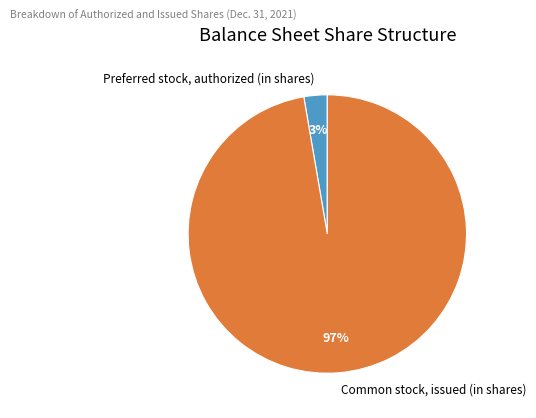

Which slice is the largest?

Common stock, issued (in shares)